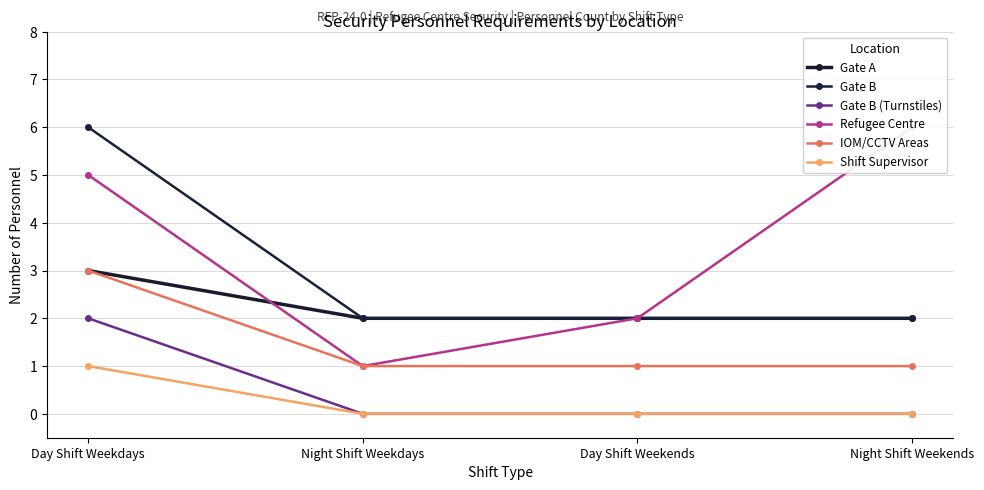

True or false: Gate A has more than 0 points higher than both neighbors.

False